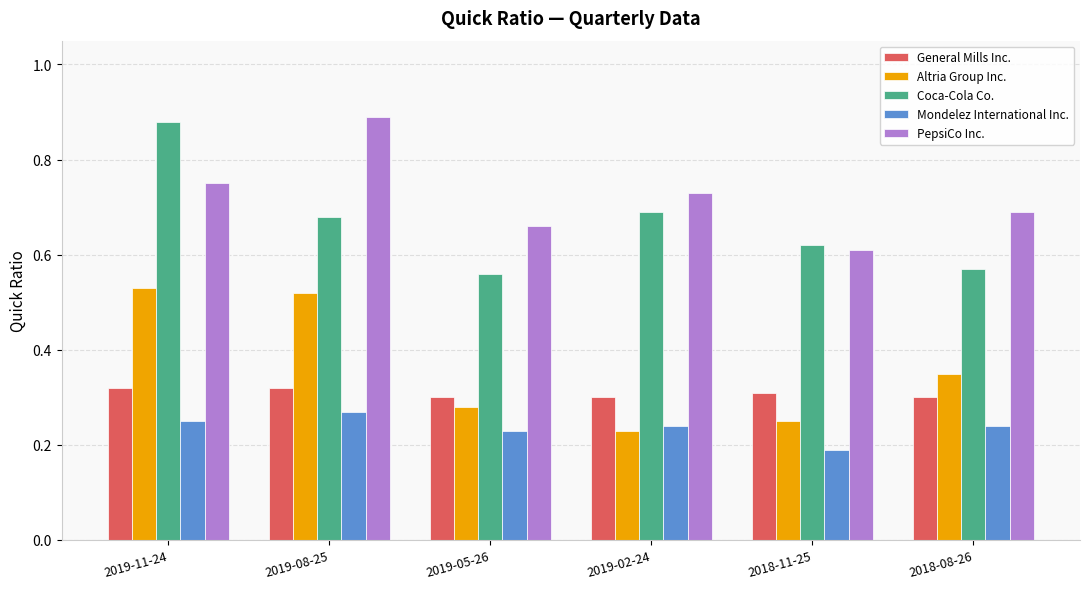

Are the bars grouped side by side (vs. stacked)?

Yes